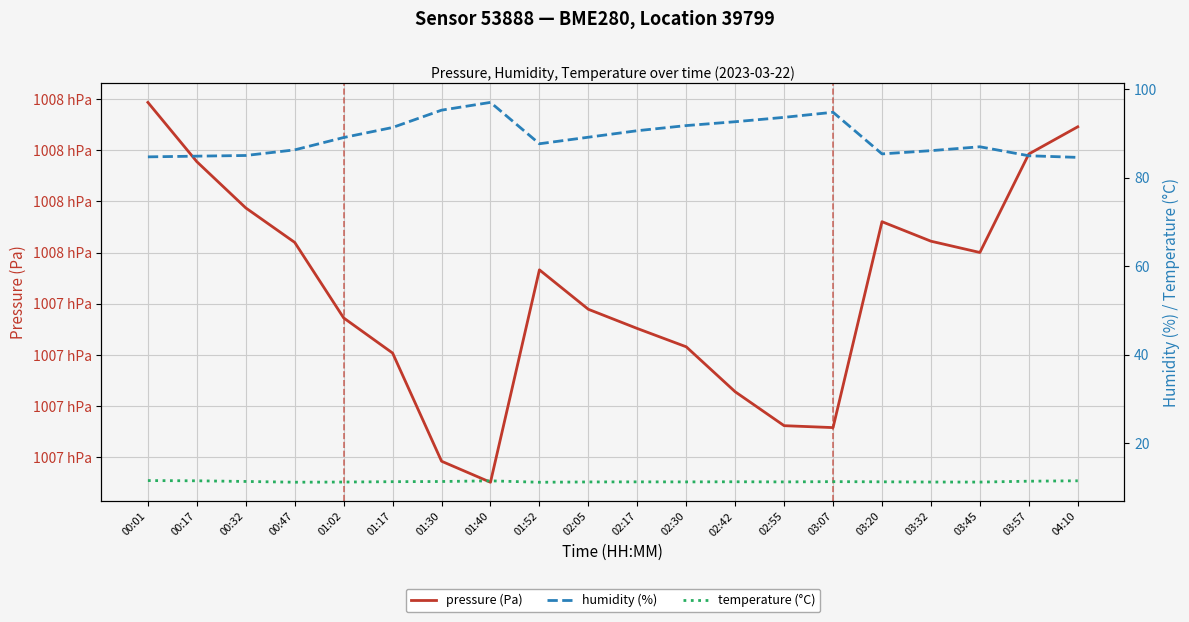

At 02:05, list the series in order from largest to smallest.

pressure (Pa), humidity (%), temperature (°C)